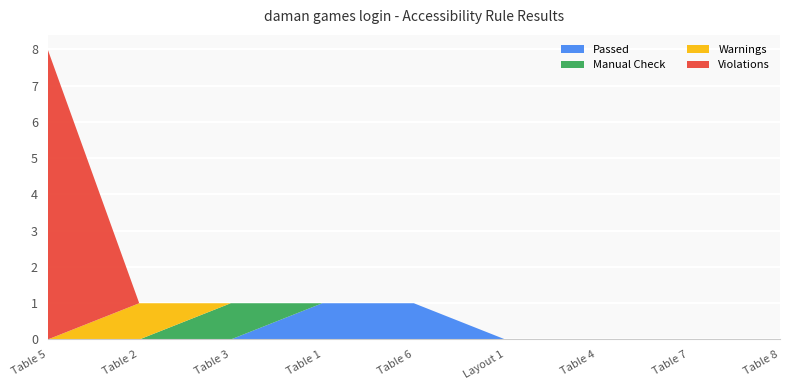

Reading right to left, list all the values displayed in this chart.

Passed: Table 8=0	Table 7=0	Table 4=0	Layout 1=0	Table 6=1	Table 1=1	Table 3=0	Table 2=0	Table 5=0
Manual Check: Table 8=0	Table 7=0	Table 4=0	Layout 1=0	Table 6=0	Table 1=0	Table 3=1	Table 2=0	Table 5=0
Warnings: Table 8=0	Table 7=0	Table 4=0	Layout 1=0	Table 6=0	Table 1=0	Table 3=0	Table 2=1	Table 5=0
Violations: Table 8=0	Table 7=0	Table 4=0	Layout 1=0	Table 6=0	Table 1=0	Table 3=0	Table 2=0	Table 5=8